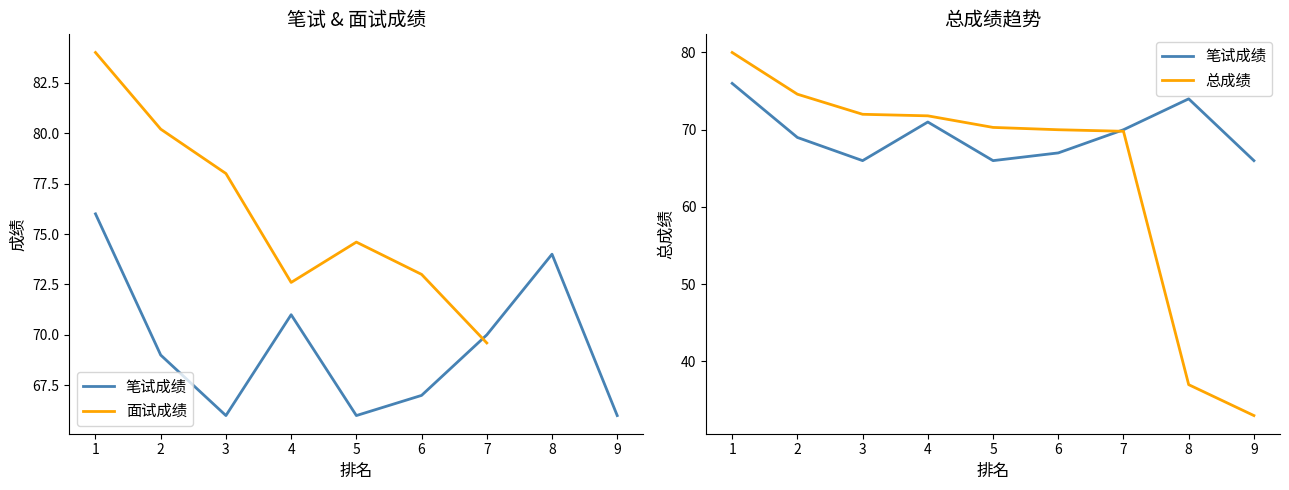

True or false: 总成绩 has a value of 59.7 at 8.

False